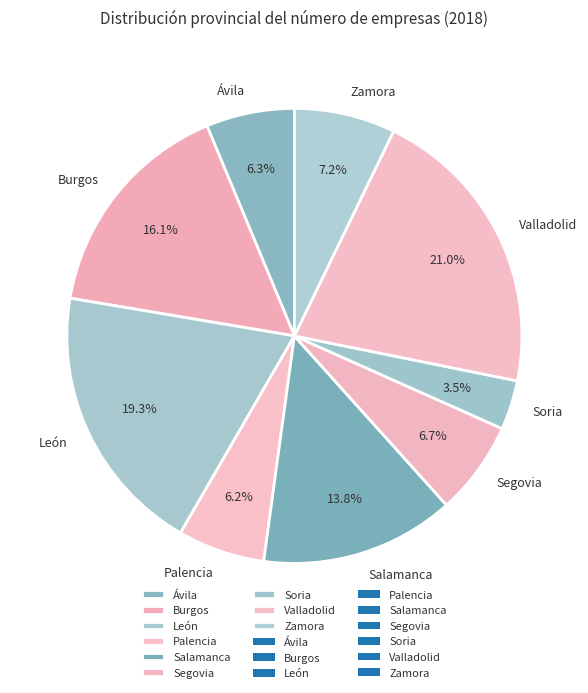

Is there a majority slice in this chart?

No